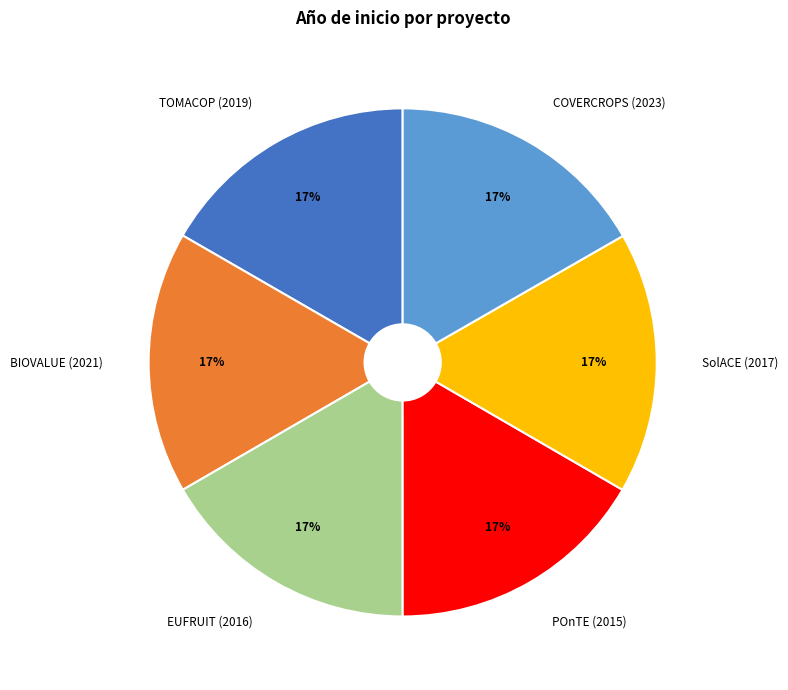

What percentage is the POnTE (2015) slice, to the nearest percent?

17%